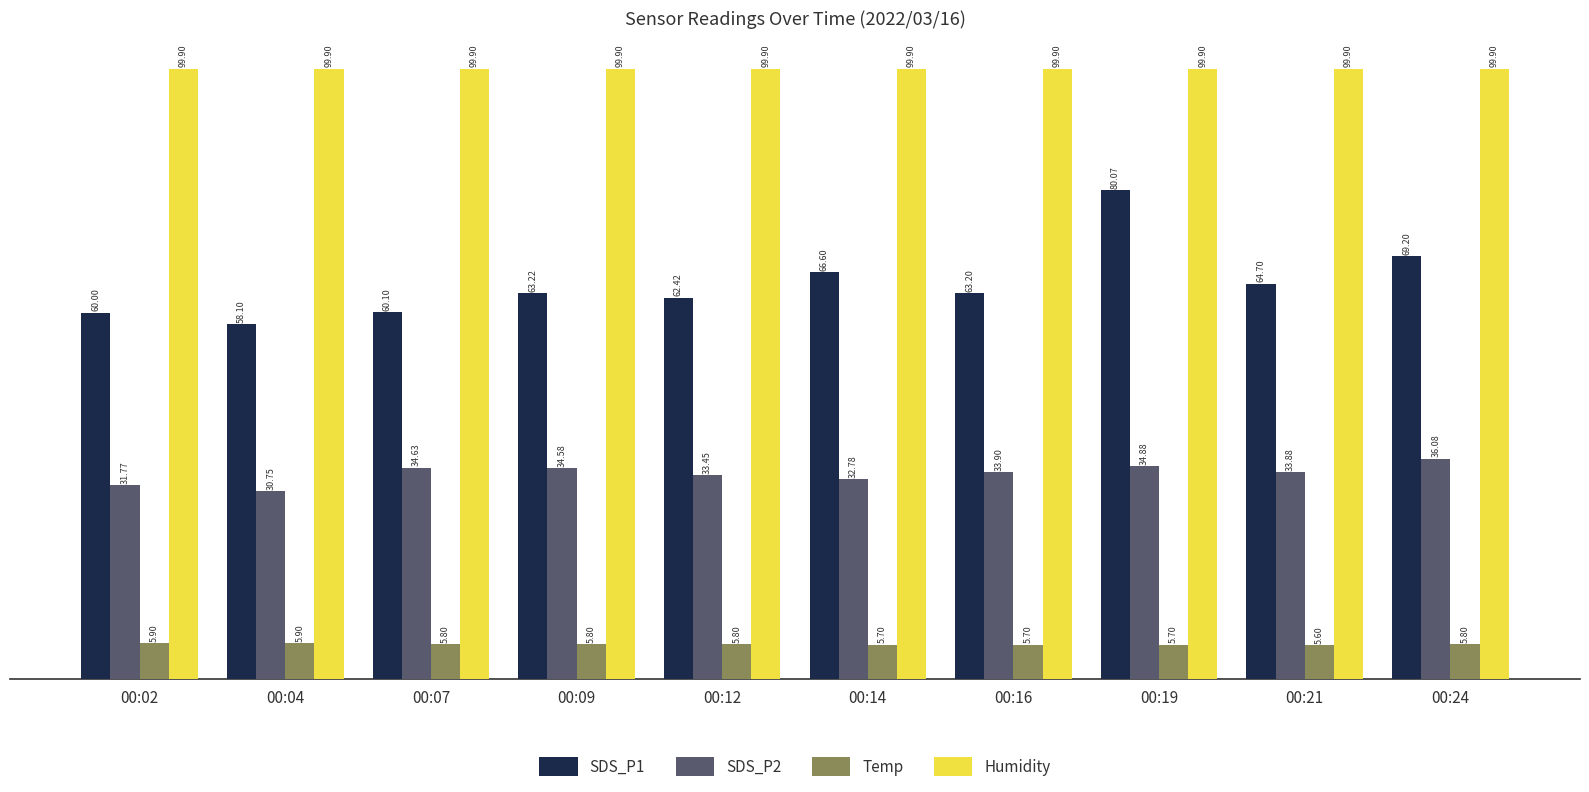

How many bars are there in each group?

4